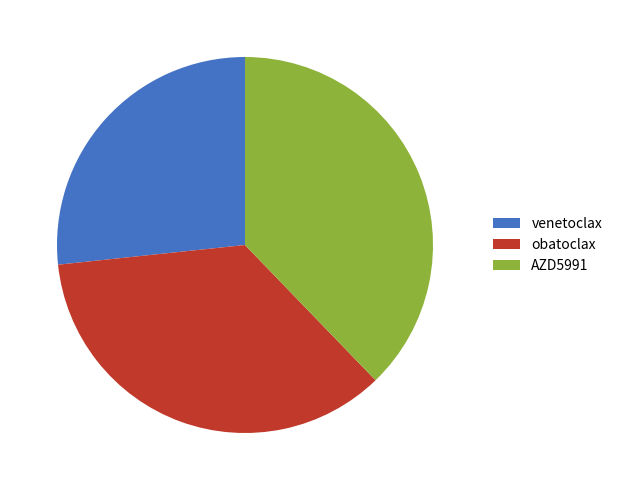

Is the sum of obatoclax and venetoclax greater than half?

Yes